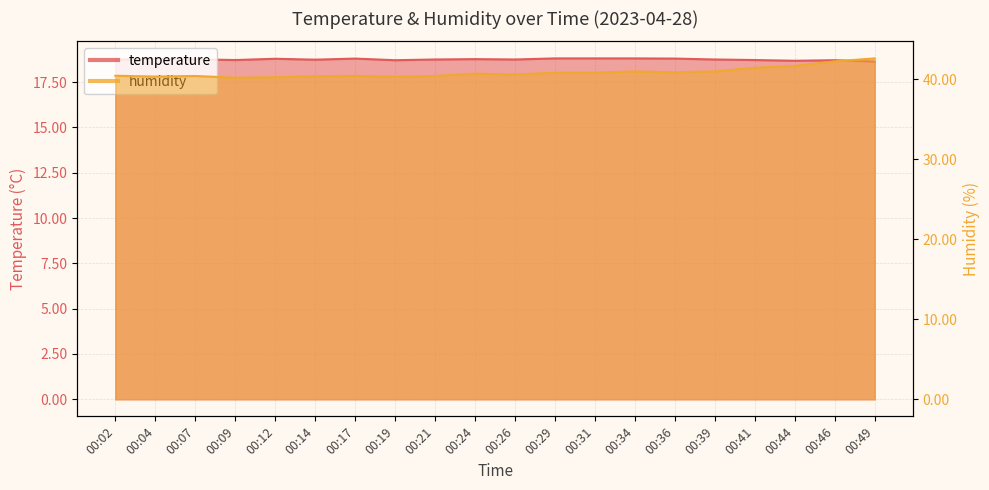

Does the chart have visible grid lines?

Yes